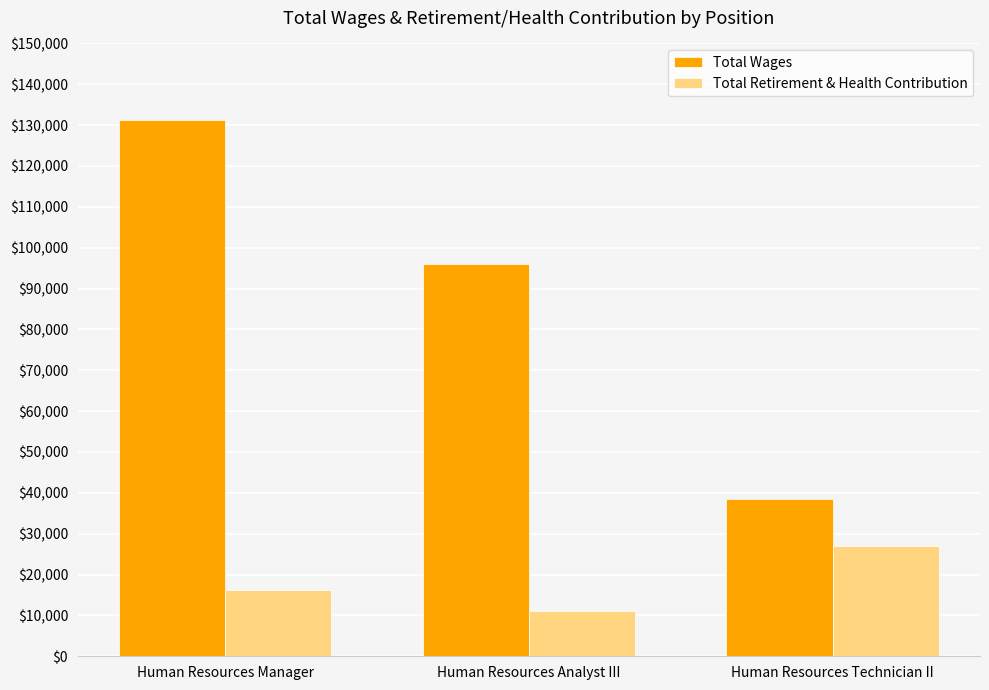

Which series has the largest total across all categories?

Total Wages